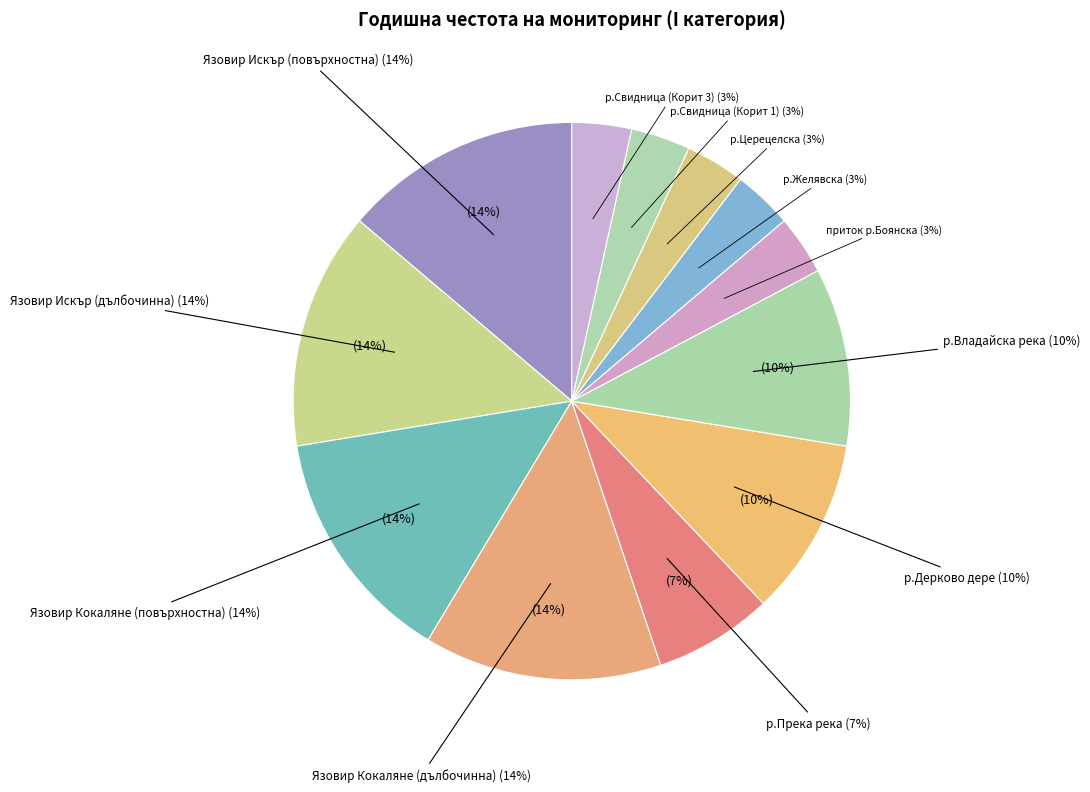

Is the sum of приток р.Боянска and р.Желявска greater than half?

No